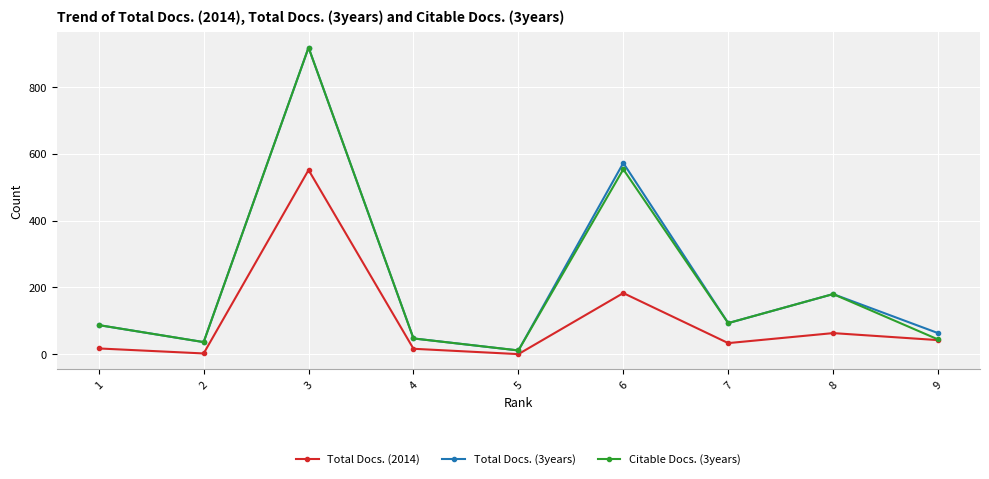

What is the sum of all Citable Docs. (3years) values?

1971